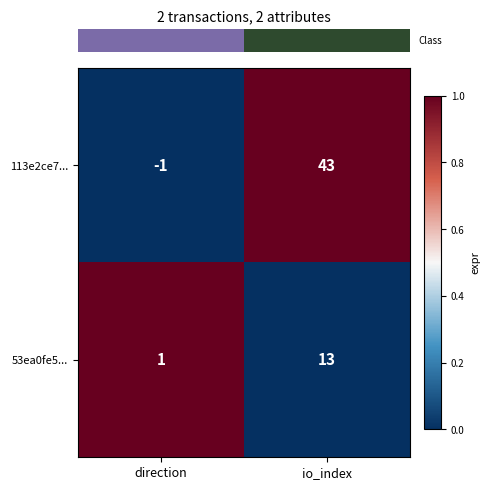

The value of 113e2ce7... at io_index is 43. True or false?

True